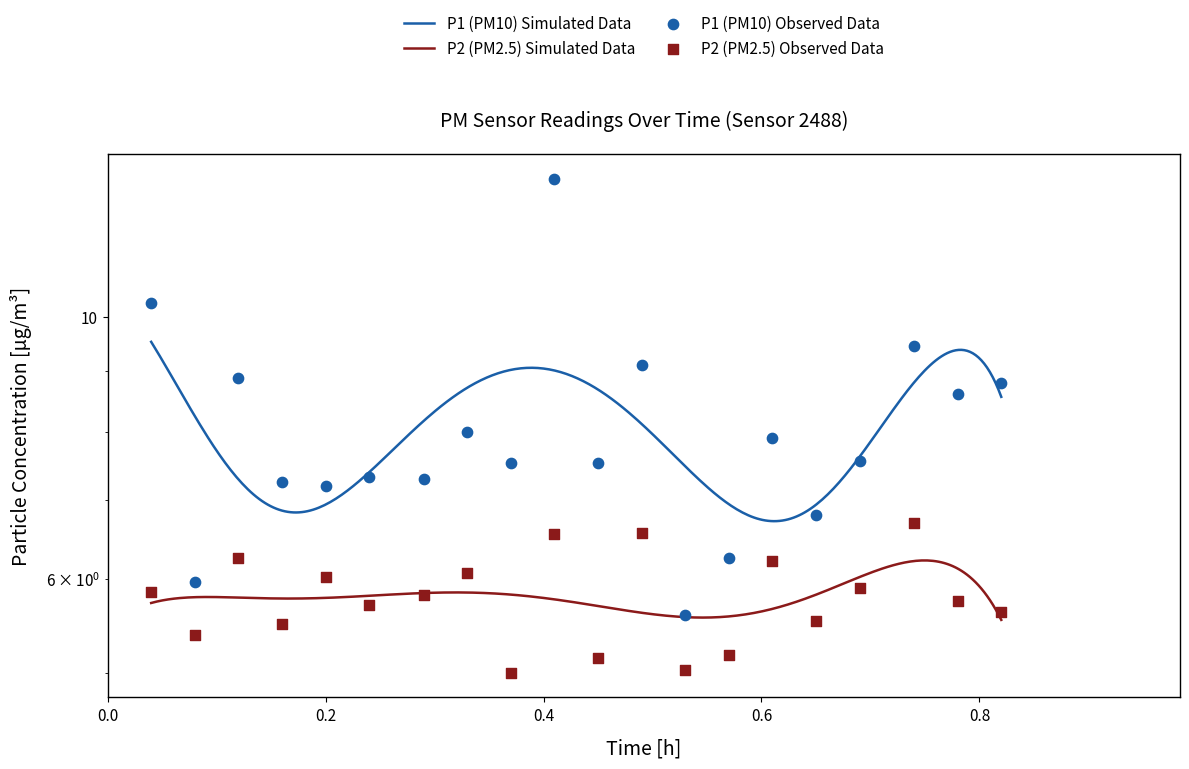

Which series contains the lowest Y value?

P2